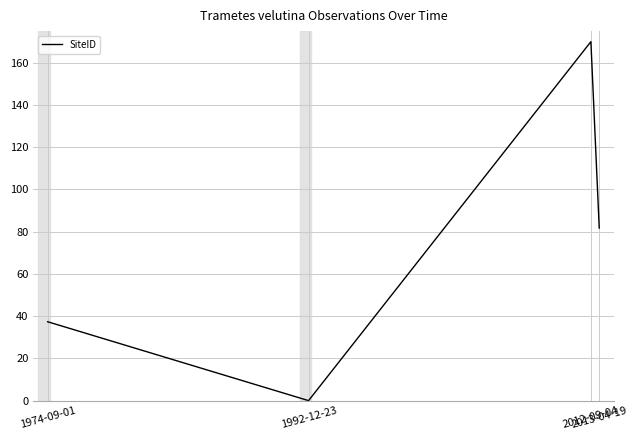

How many positive values are there?

3